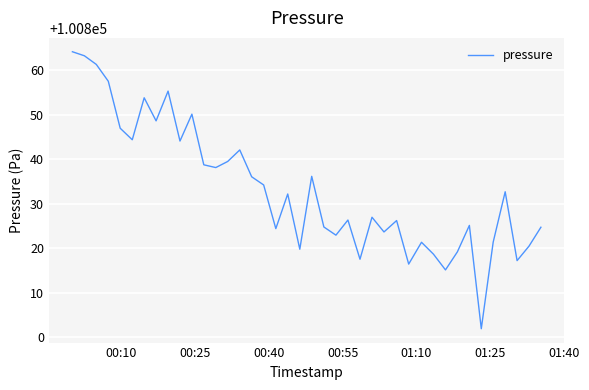

Does the chart display data point markers on the line(s)?

No